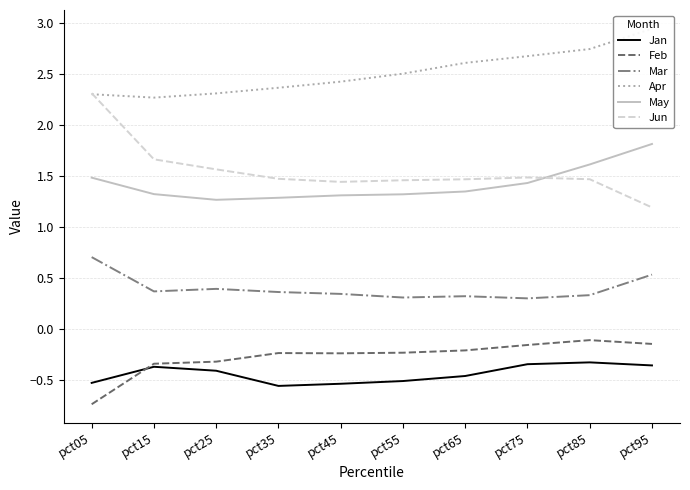

What is the greatest value displayed?

2.9